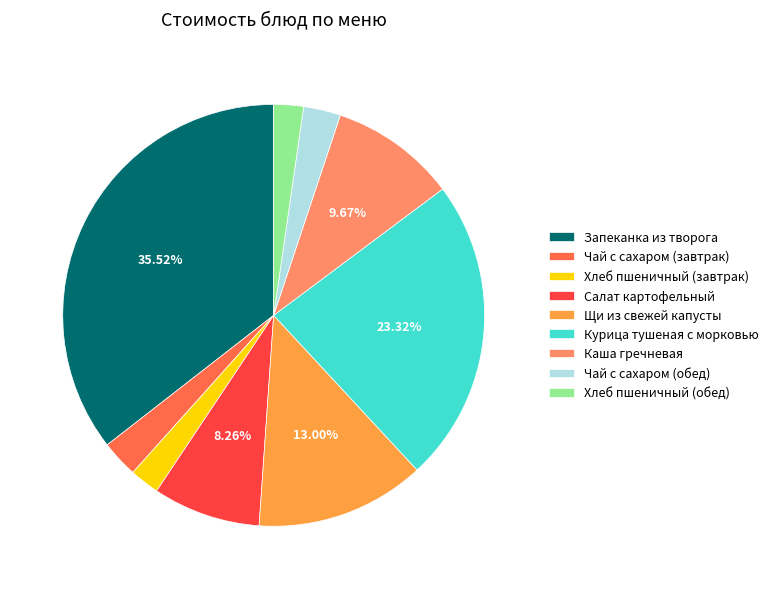

Is the sum of Запеканка из творога and Салат картофельный greater than half?

No